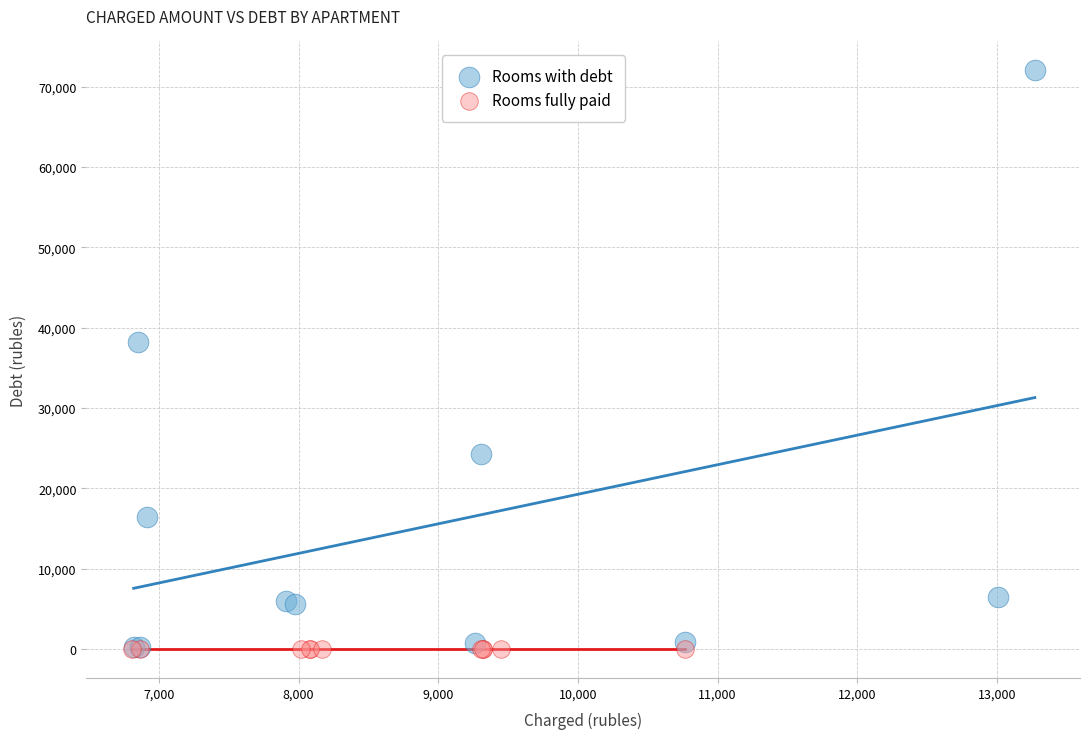

Which series contains the highest Y value?

Rooms with debt